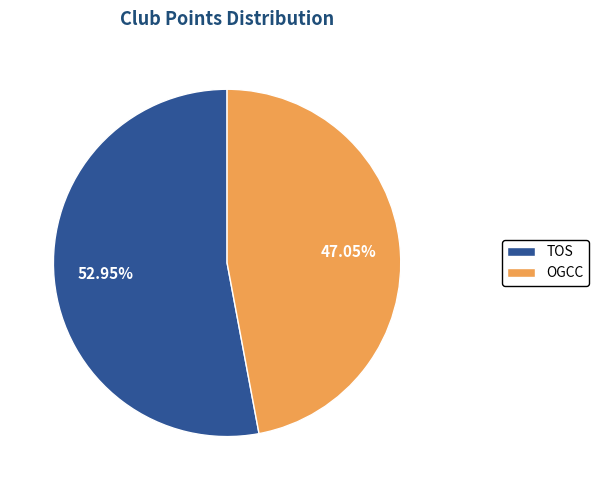

Which has a higher value, TOS or OGCC?

TOS